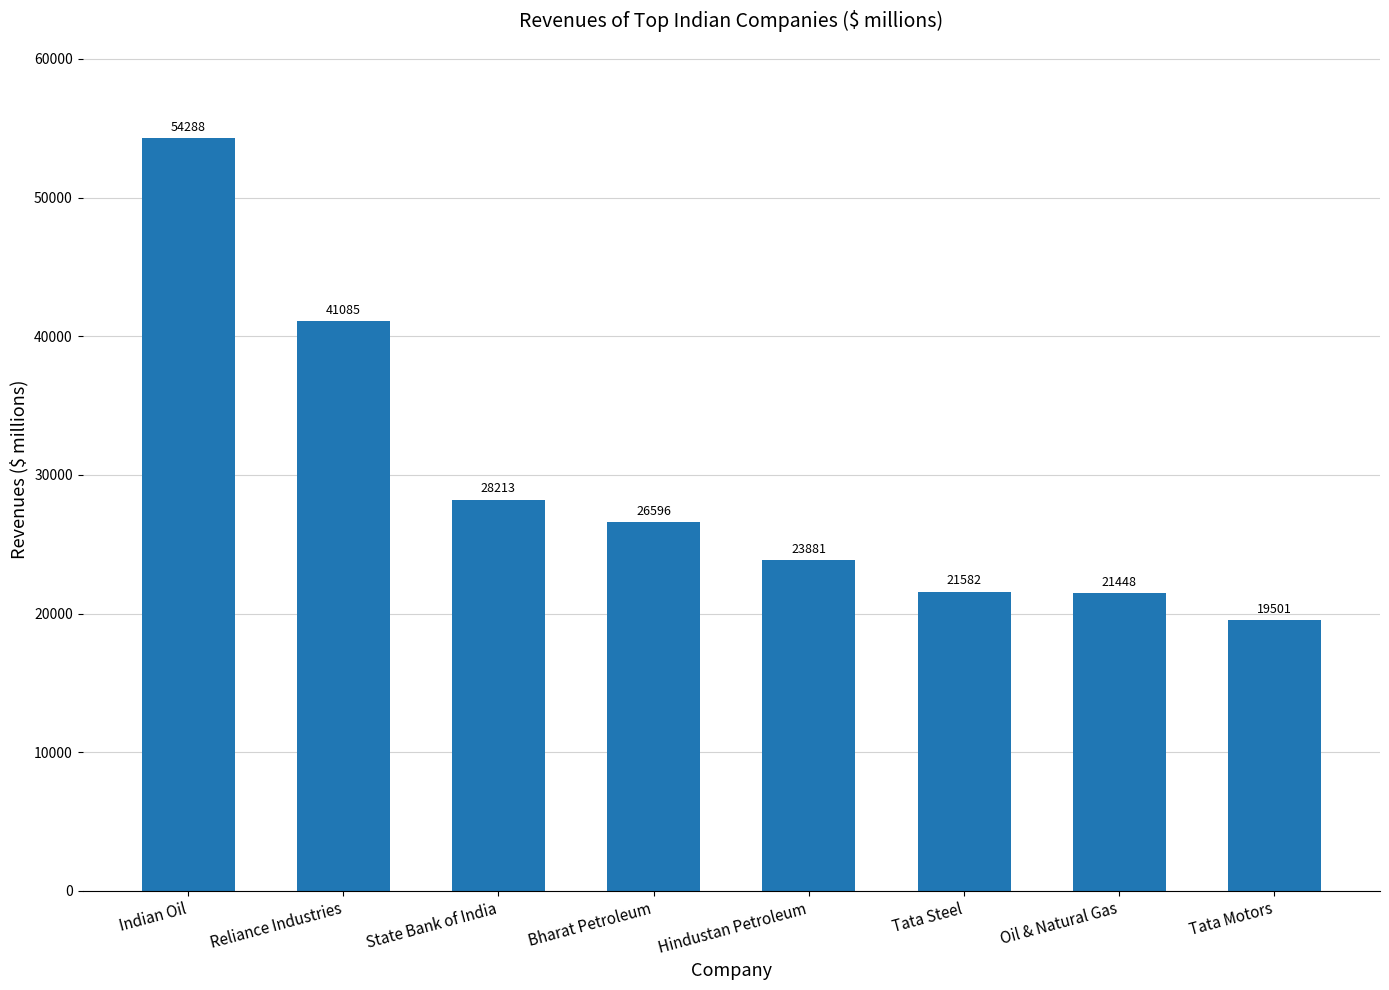

The value at Oil & Natural Gas is 21448. True or false?

True